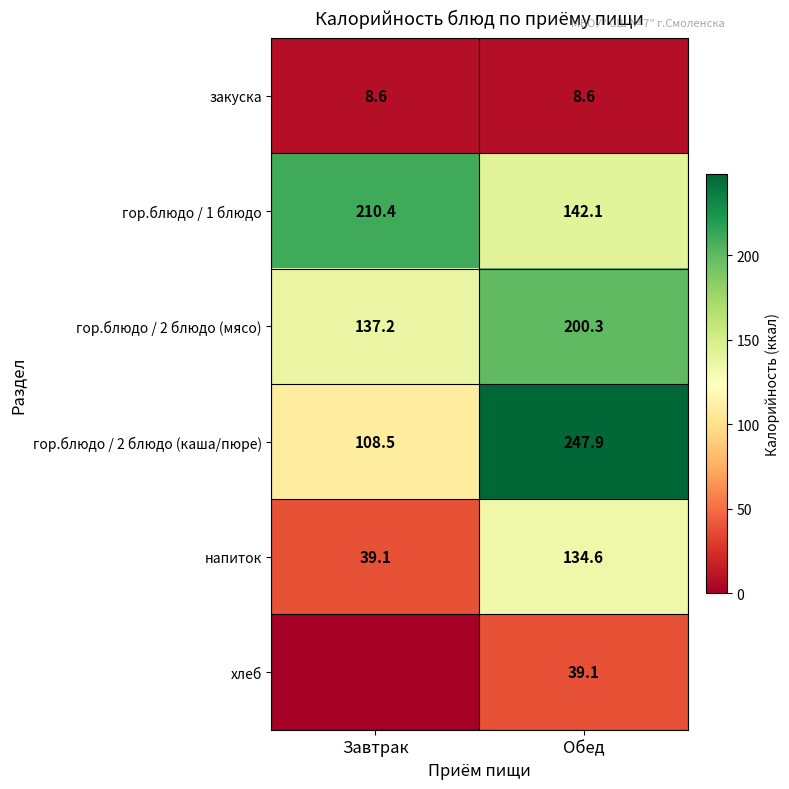

Is the value of гор.блюдо / 1 блюдо at Обед greater than the value of гор.блюдо / 2 блюдо (каша/пюре) at Обед?

No